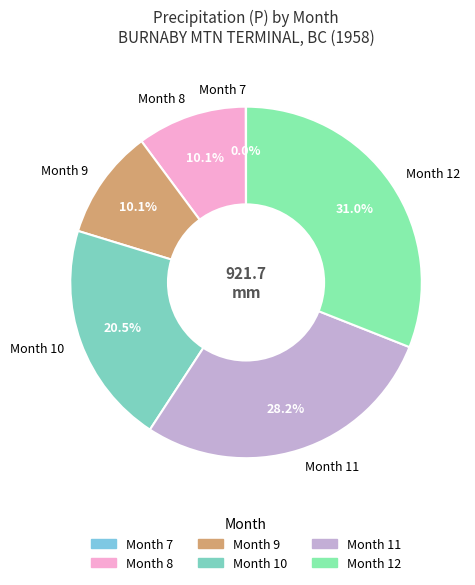

Combined, do Month 9 and Month 12 account for over 50%?

No